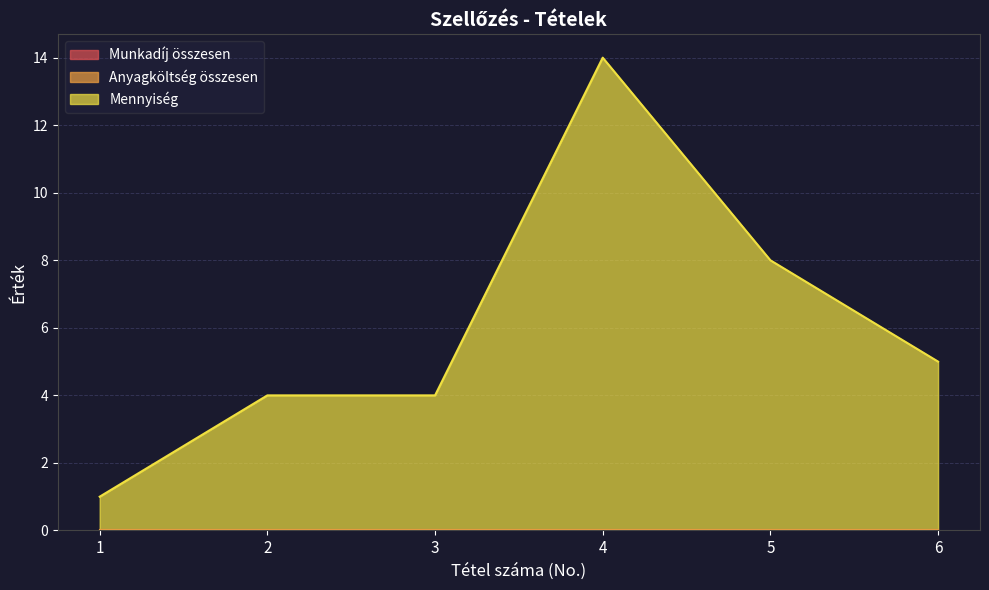

Is it true that Anyagköltség összesen equals 0 at 2?

True